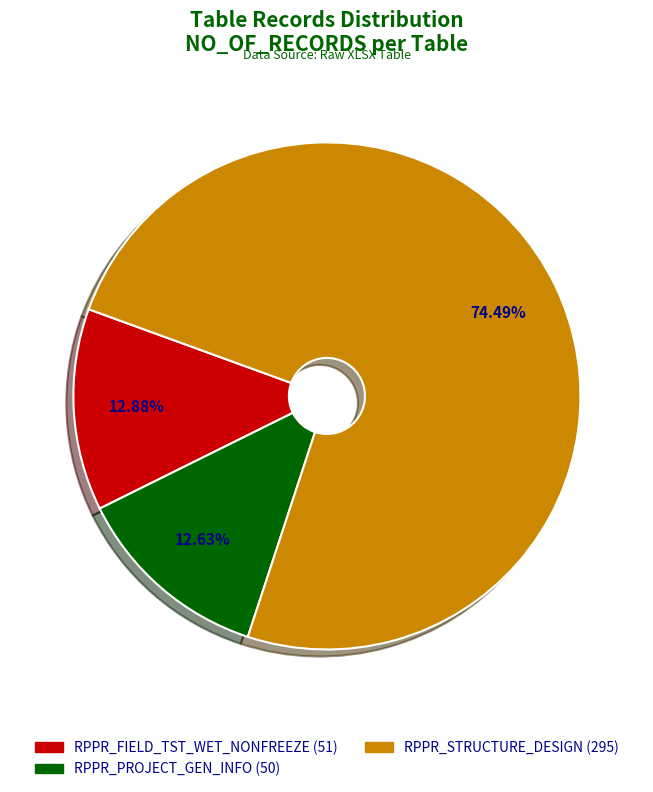

Which category has the biggest portion of the pie?

RPPR_STRUCTURE_DESIGN